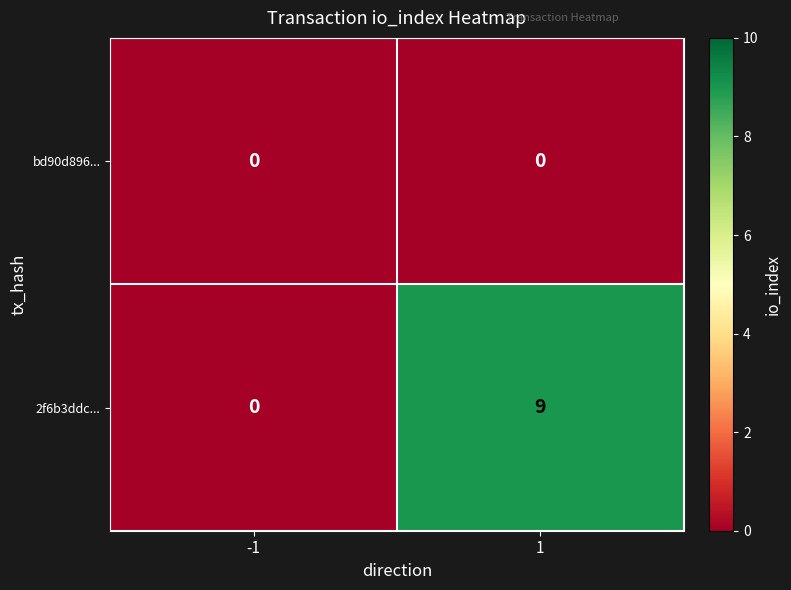

Read the 2f6b3ddc... value at 1.

9